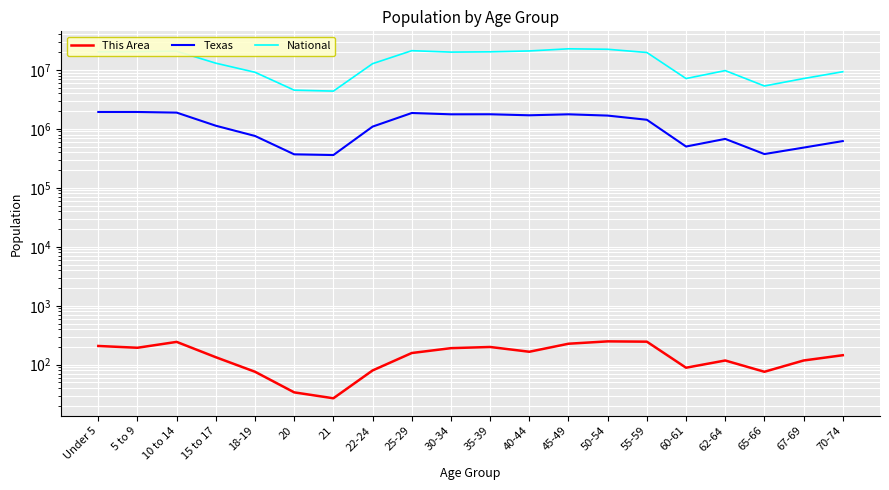

At which category does Texas reach its first local valley?

21